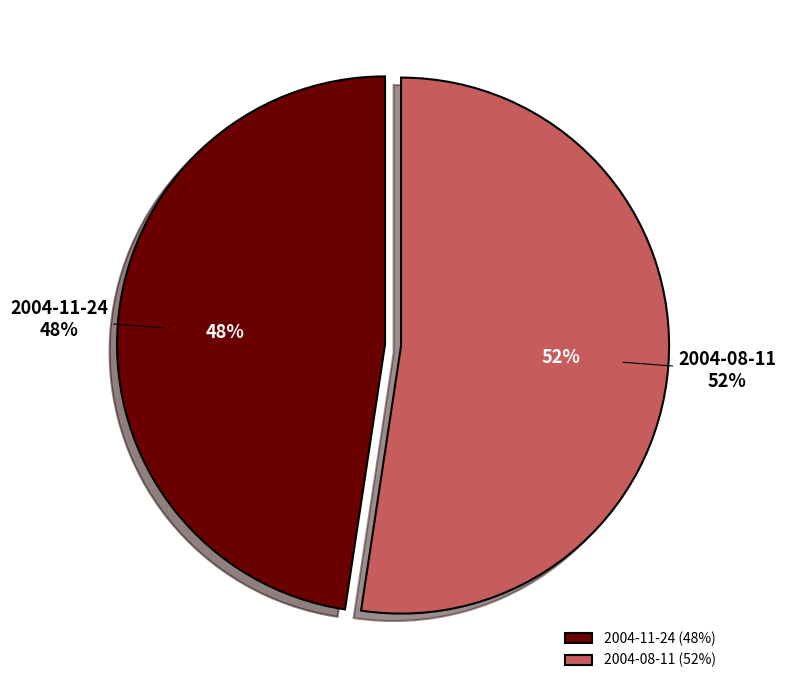

To the nearest percent, what percentage of the pie is 2004-11-24?

48%